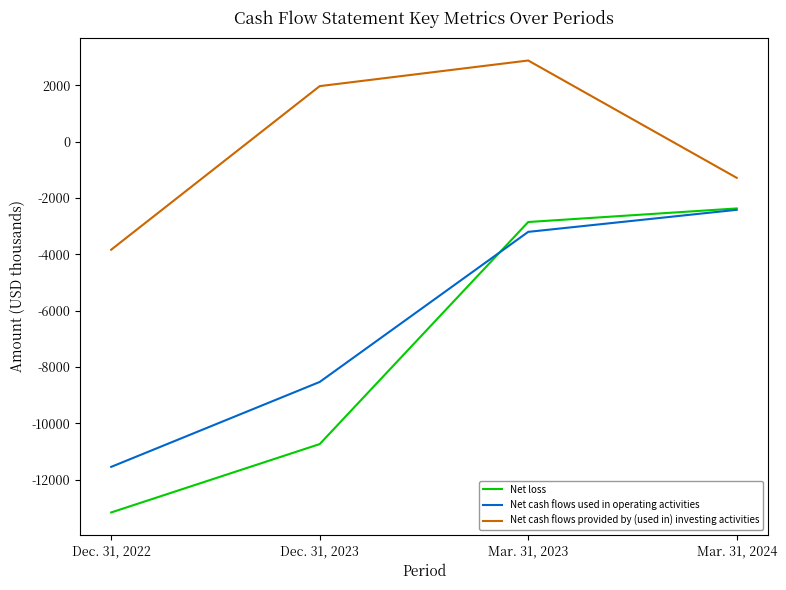

True or false: Net cash flows provided by (used in) investing activities has a value of -2165 at Mar. 31, 2024.

False